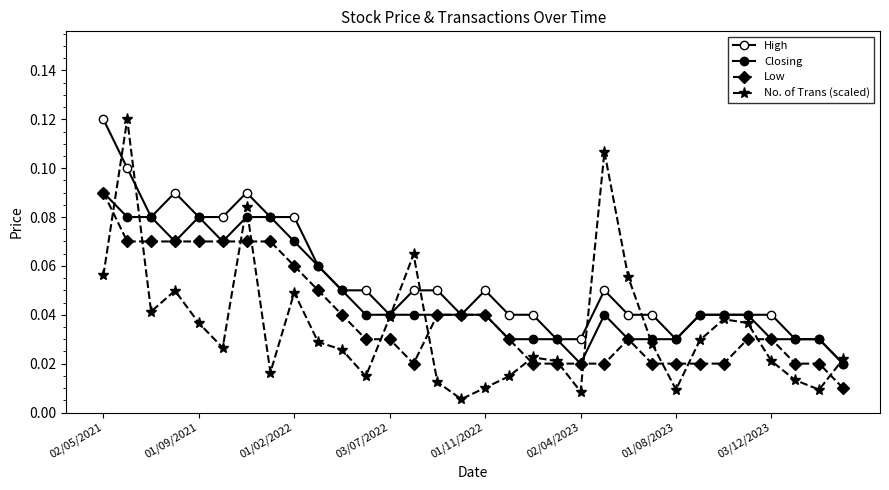

Which category has the lowest value in the No. of Trans (scaled) series?

15